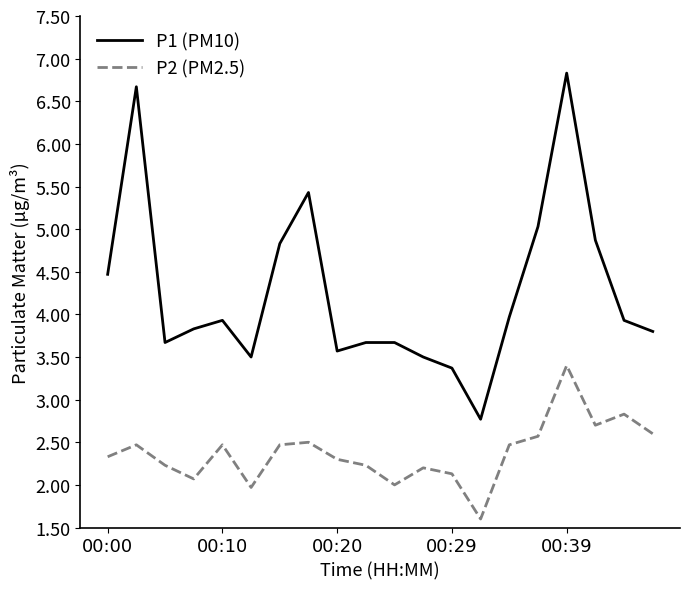

Does the chart have visible grid lines?

No